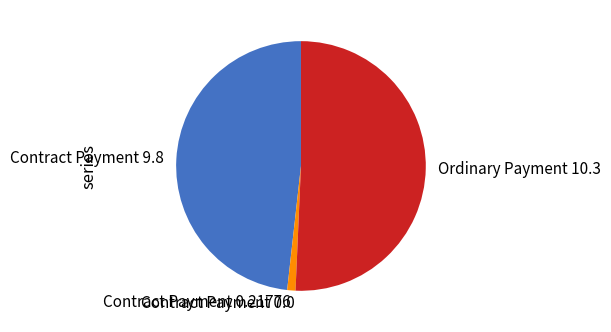

What is the largest slice in the pie chart?

Ordinary Payment 10.3